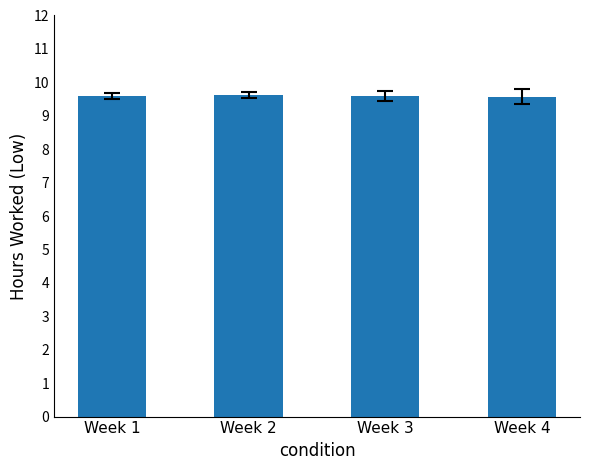

How many bars are there in total?

4